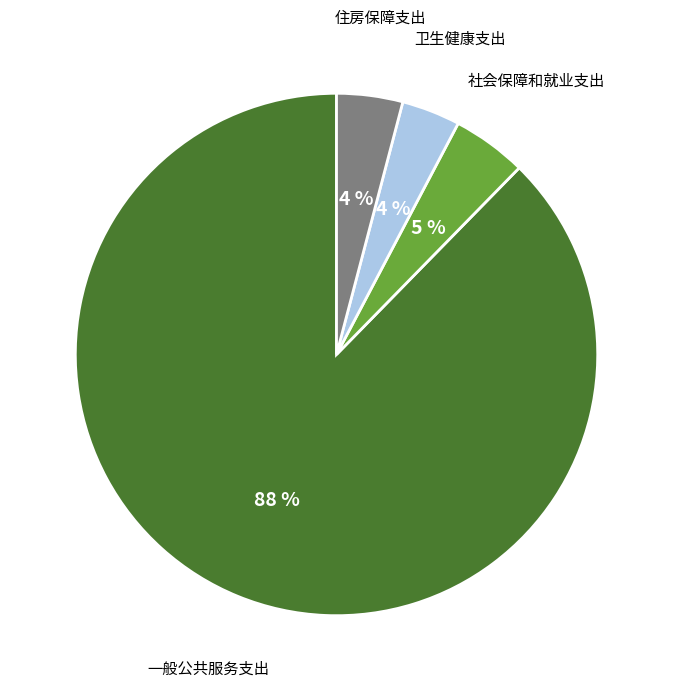

To the nearest percent, what is the average slice percentage?

25%